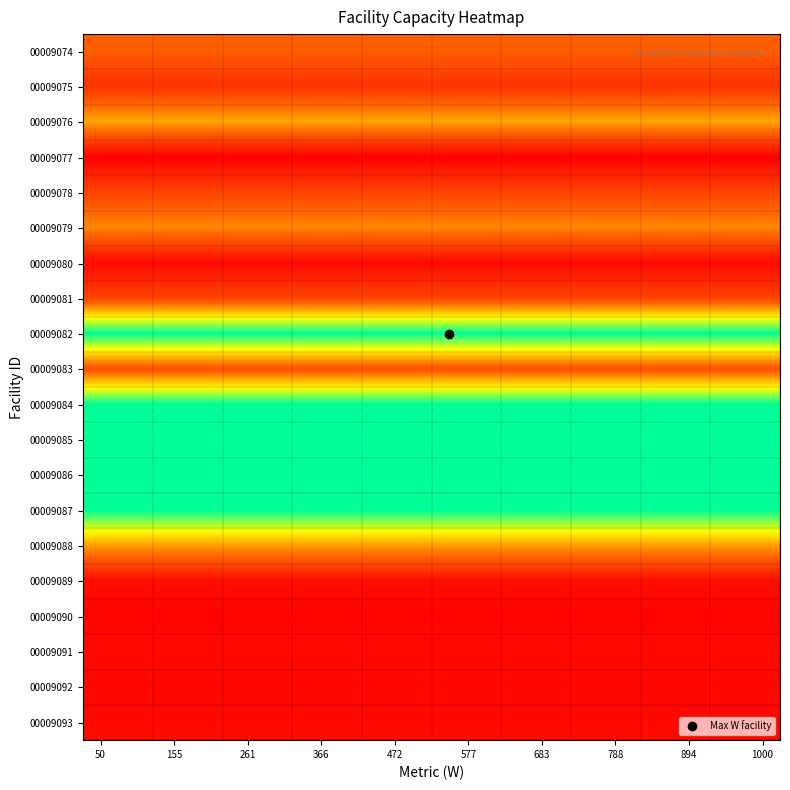

Reading left to right, list all the values displayed in this chart.

00009074: 340	340	340	340	340	340	340	340	340	340	340	340	340	340	340	340	340	340	340	340
00009075: 210	210	210	210	210	210	210	210	210	210	210	210	210	210	210	210	210	210	210	210
00009076: 500	500	500	500	500	500	500	500	500	500	500	500	500	500	500	500	500	500	500	500
00009077: 50	50	50	50	50	50	50	50	50	50	50	50	50	50	50	50	50	50	50	50
00009078: 260	260	260	260	260	260	260	260	260	260	260	260	260	260	260	260	260	260	260	260
00009079: 440	440	440	440	440	440	440	440	440	440	440	440	440	440	440	440	440	440	440	440
00009080: 80	80	80	80	80	80	80	80	80	80	80	80	80	80	80	80	80	80	80	80
00009081: 260	260	260	260	260	260	260	260	260	260	260	260	260	260	260	260	260	260	260	260
00009082: 1000	1000	1000	1000	1000	1000	1000	1000	1000	1000	1000	1000	1000	1000	1000	1000	1000	1000	1000	1000
00009083: 300	300	300	300	300	300	300	300	300	300	300	300	300	300	300	300	300	300	300	300
00009084: 1000	1000	1000	1000	1000	1000	1000	1000	1000	1000	1000	1000	1000	1000	1000	1000	1000	1000	1000	1000
00009085: 1000	1000	1000	1000	1000	1000	1000	1000	1000	1000	1000	1000	1000	1000	1000	1000	1000	1000	1000	1000
00009086: 1000	1000	1000	1000	1000	1000	1000	1000	1000	1000	1000	1000	1000	1000	1000	1000	1000	1000	1000	1000
00009087: 1000	1000	1000	1000	1000	1000	1000	1000	1000	1000	1000	1000	1000	1000	1000	1000	1000	1000	1000	1000
00009088: 480	480	480	480	480	480	480	480	480	480	480	480	480	480	480	480	480	480	480	480
00009089: 90	90	90	90	90	90	90	90	90	90	90	90	90	90	90	90	90	90	90	90
00009090: 60	60	60	60	60	60	60	60	60	60	60	60	60	60	60	60	60	60	60	60
00009091: 80	80	80	80	80	80	80	80	80	80	80	80	80	80	80	80	80	80	80	80
00009092: 70	70	70	70	70	70	70	70	70	70	70	70	70	70	70	70	70	70	70	70
00009093: 80	80	80	80	80	80	80	80	80	80	80	80	80	80	80	80	80	80	80	80